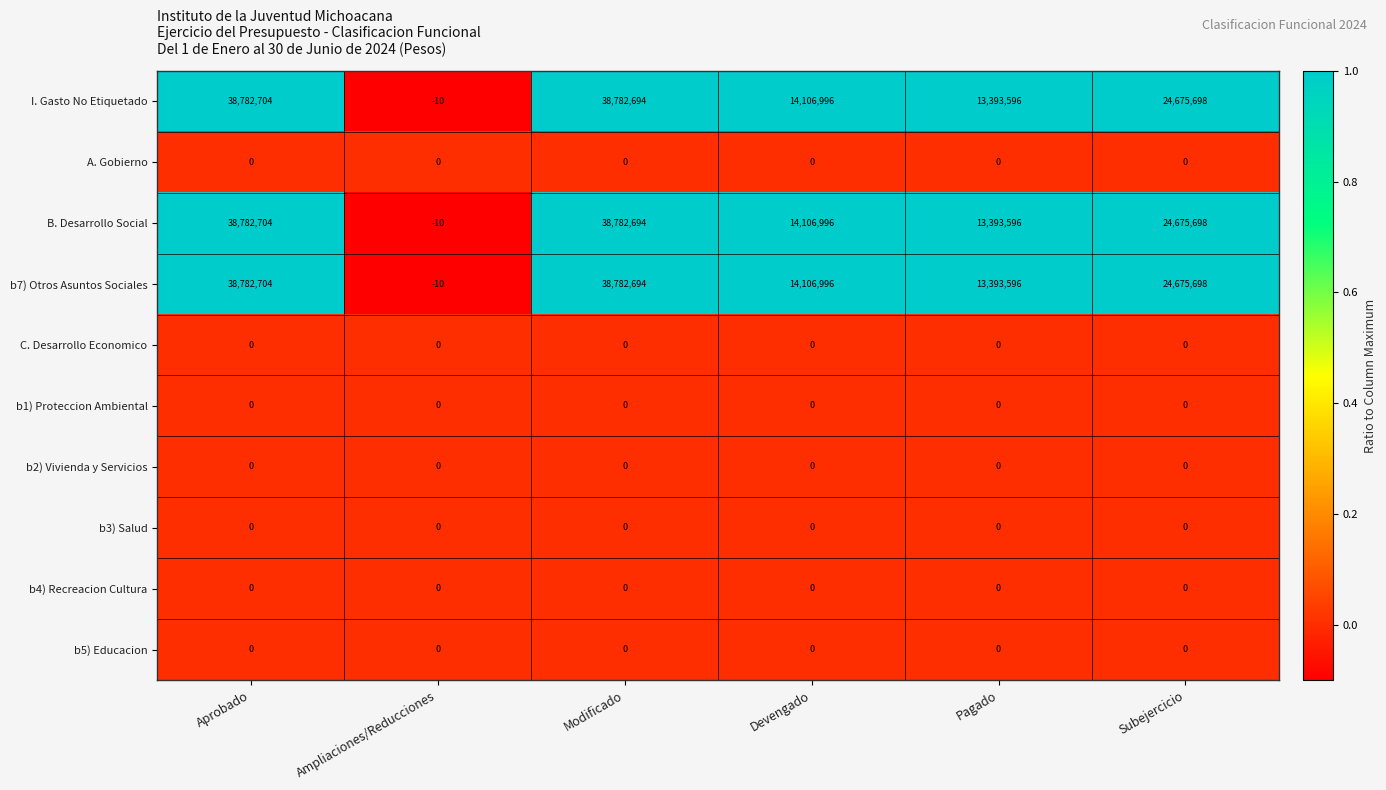

At which category is the sum across all series the highest?

Aprobado